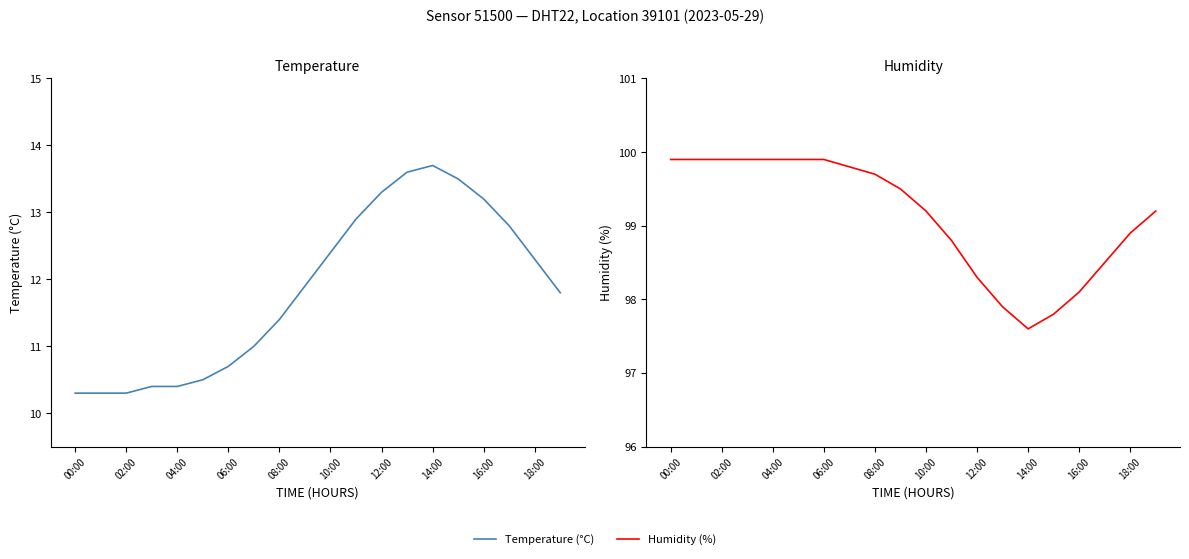

Reading left to right, extract all data points from this chart.

temperature: 10.3	10.3	10.3	10.4	10.4	10.5	10.7	11.0	11.4	11.9	12.4	12.9	13.3	13.6	13.7	13.5	13.2	12.8	12.3	11.8
humidity: 99.9	99.9	99.9	99.9	99.9	99.9	99.9	99.8	99.7	99.5	99.2	98.8	98.3	97.9	97.6	97.8	98.1	98.5	98.9	99.2